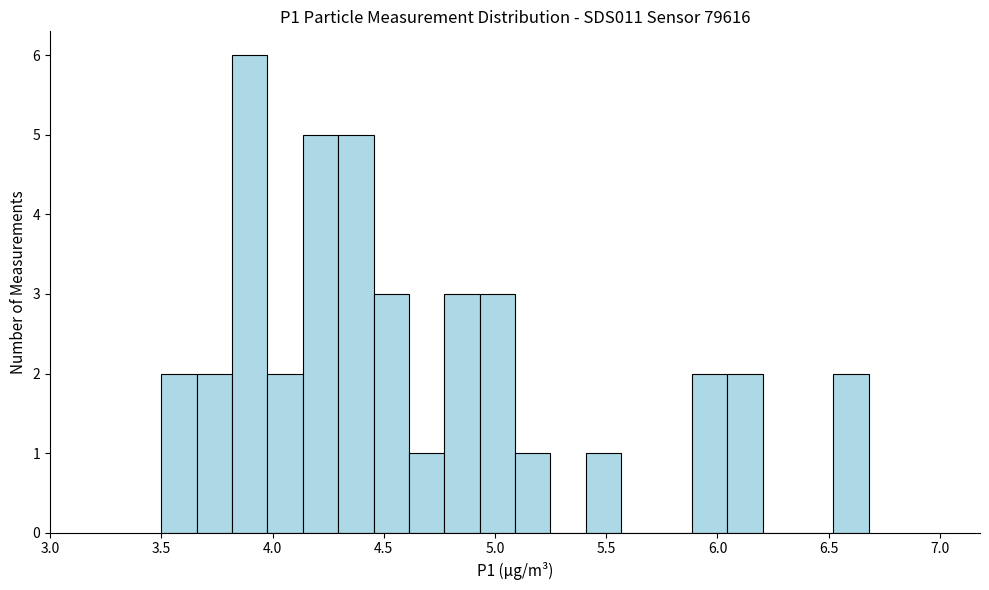

Read against the x-axis, roughly where is the centre of the tallest bar?

3.90